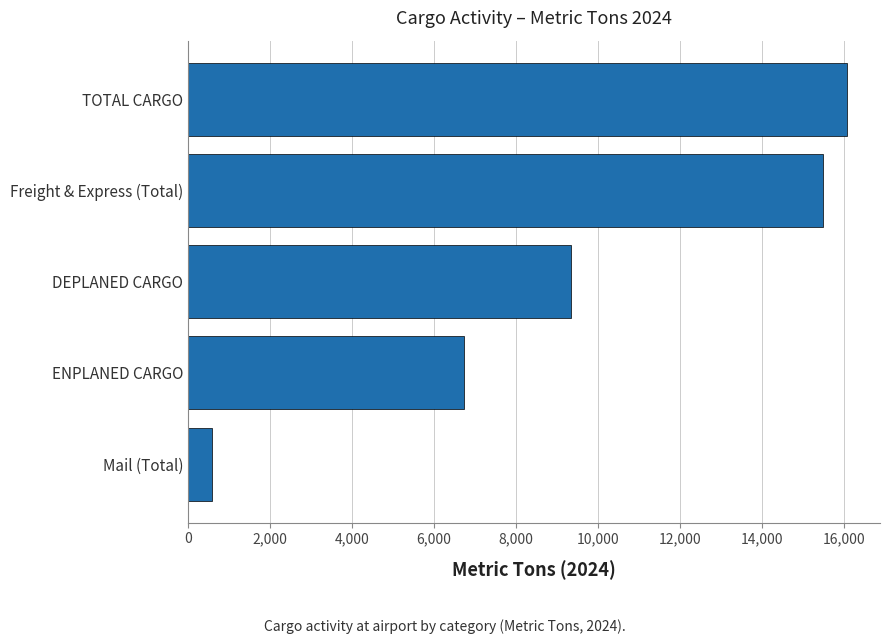

Where is the data nearest to the value 8322?

DEPLANED CARGO